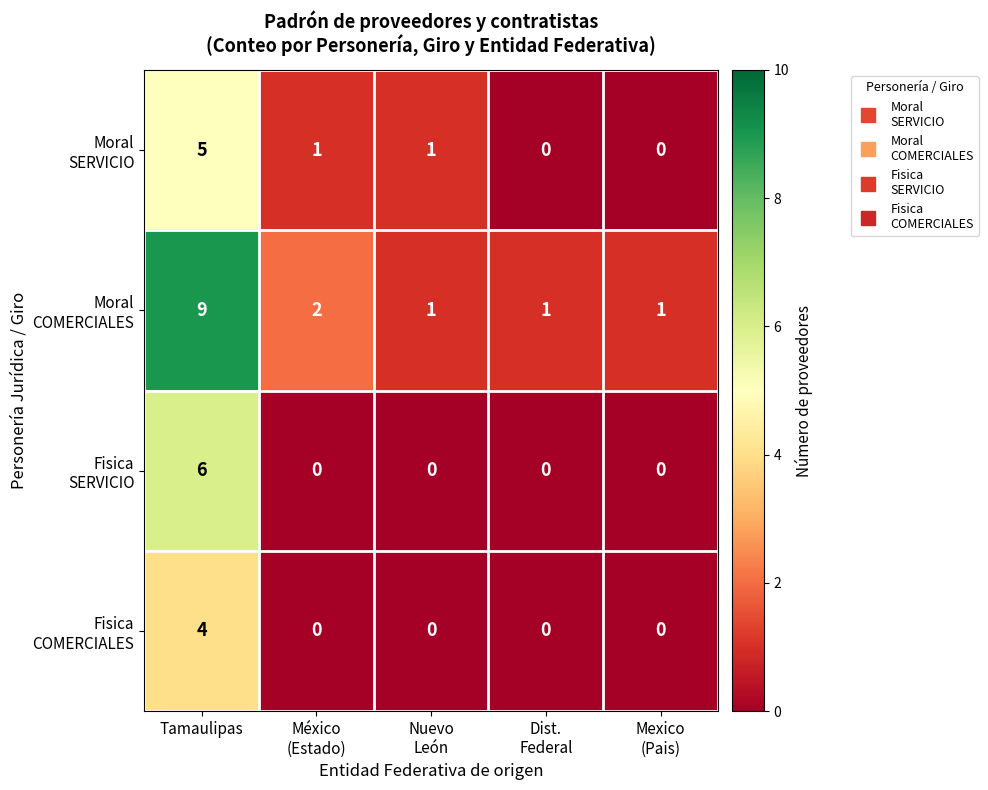

What is the difference between the highest and lowest values at Nuevo
León?

1